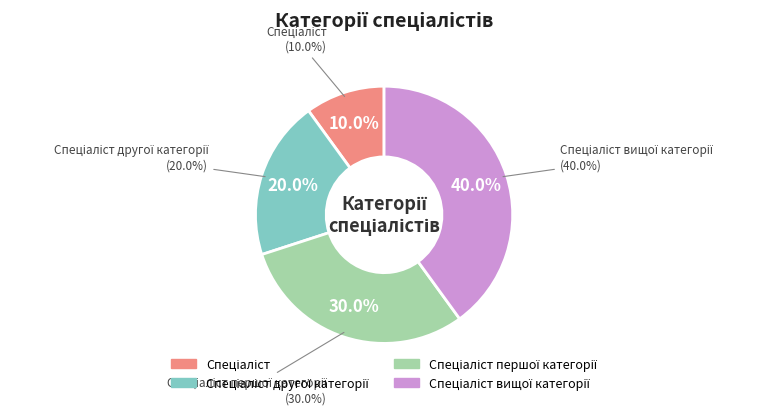

Which has a higher value, Спеціаліст or Спеціаліст вищої категорії?

Спеціаліст вищої категорії